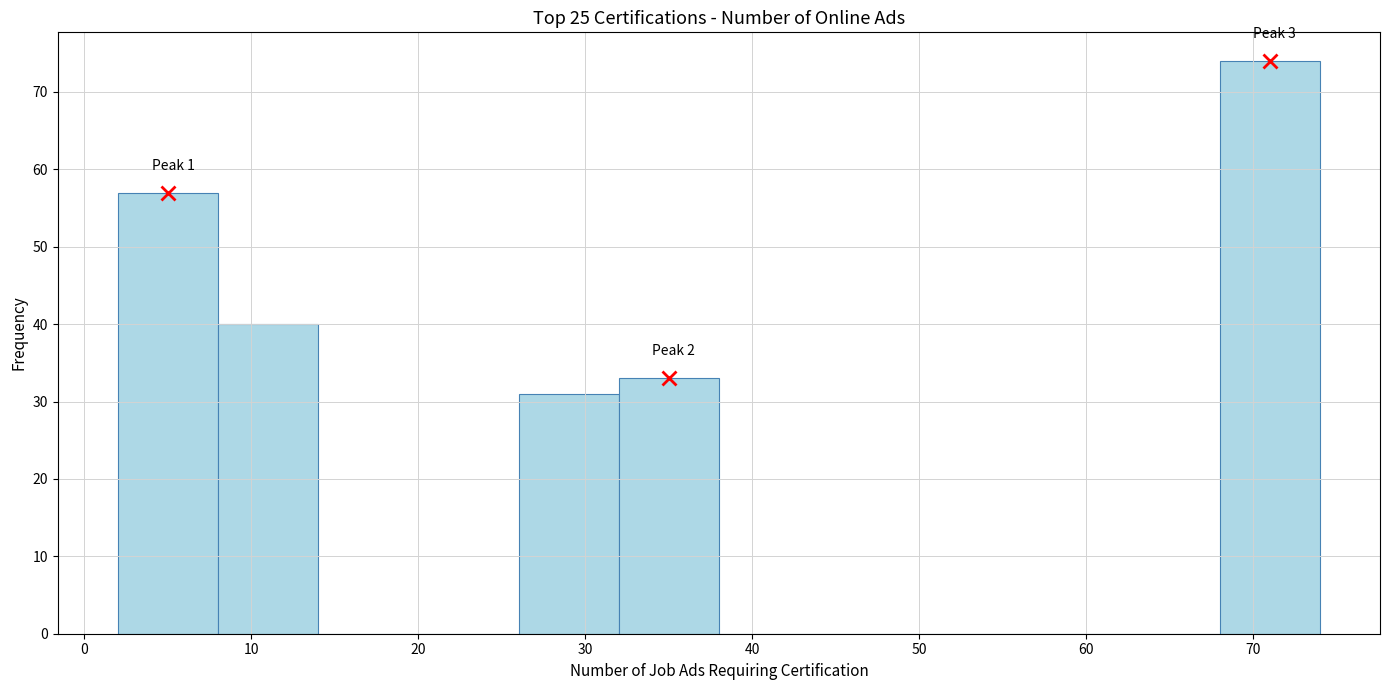

Which range on the x-axis has the tallest bar?

68 to 74